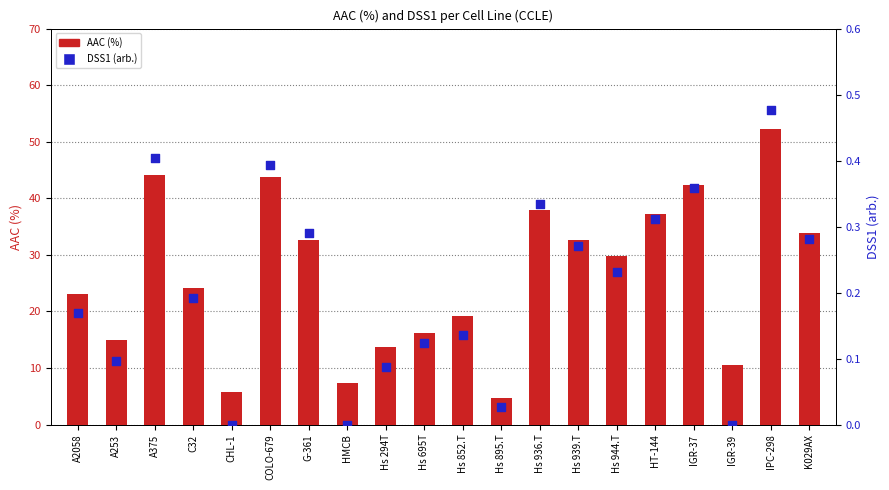

Is the value of AAC (%) at CHL-1 greater than the value of DSS1 (arb.) at IGR-39?

Yes